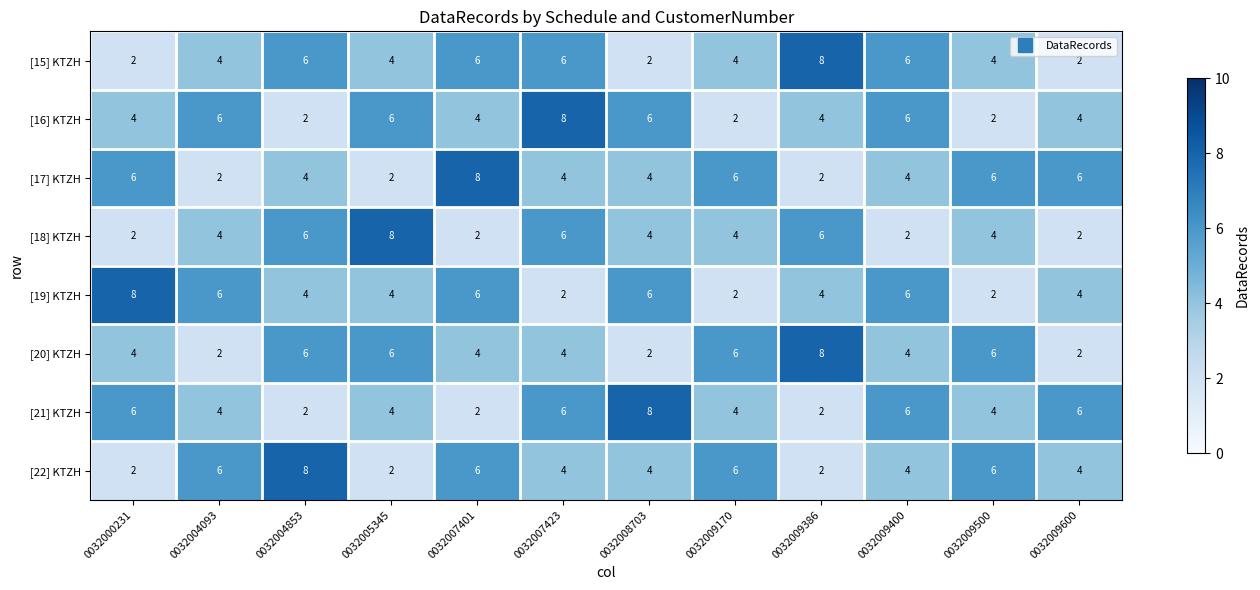

What is the sum of all [18] KTZH values?

50